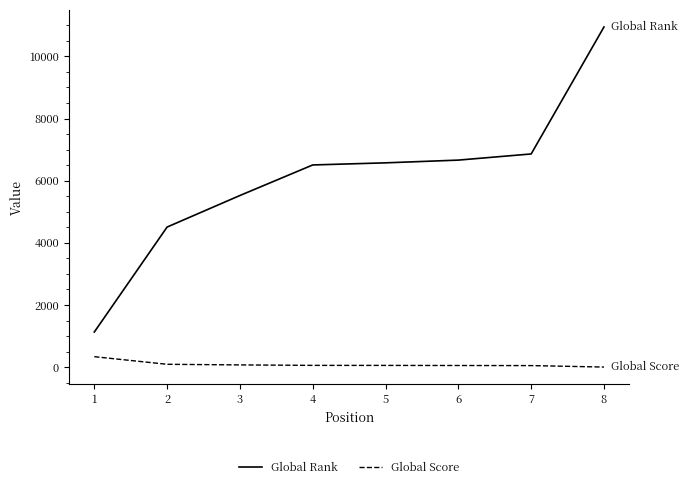

Is it true that Global Rank equals 1130 at 1?

True